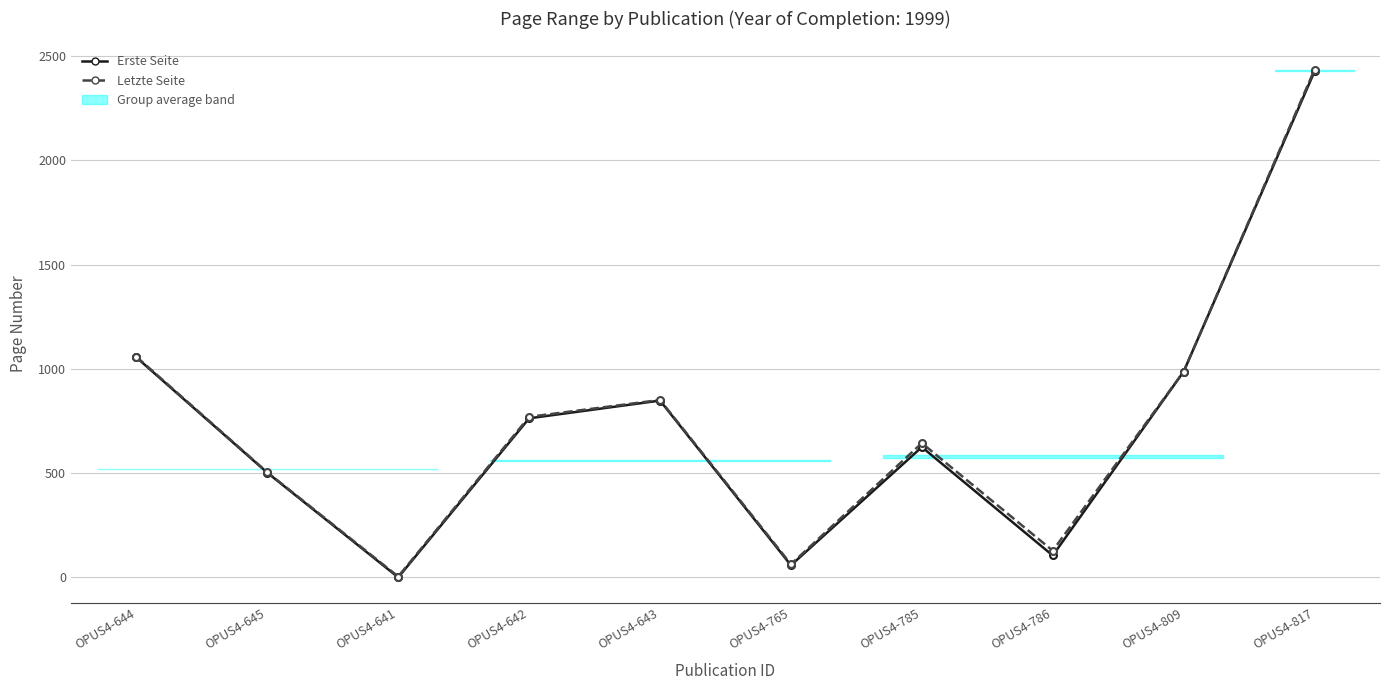

True or false: Erste Seite has more than 0 interior local peaks.

True